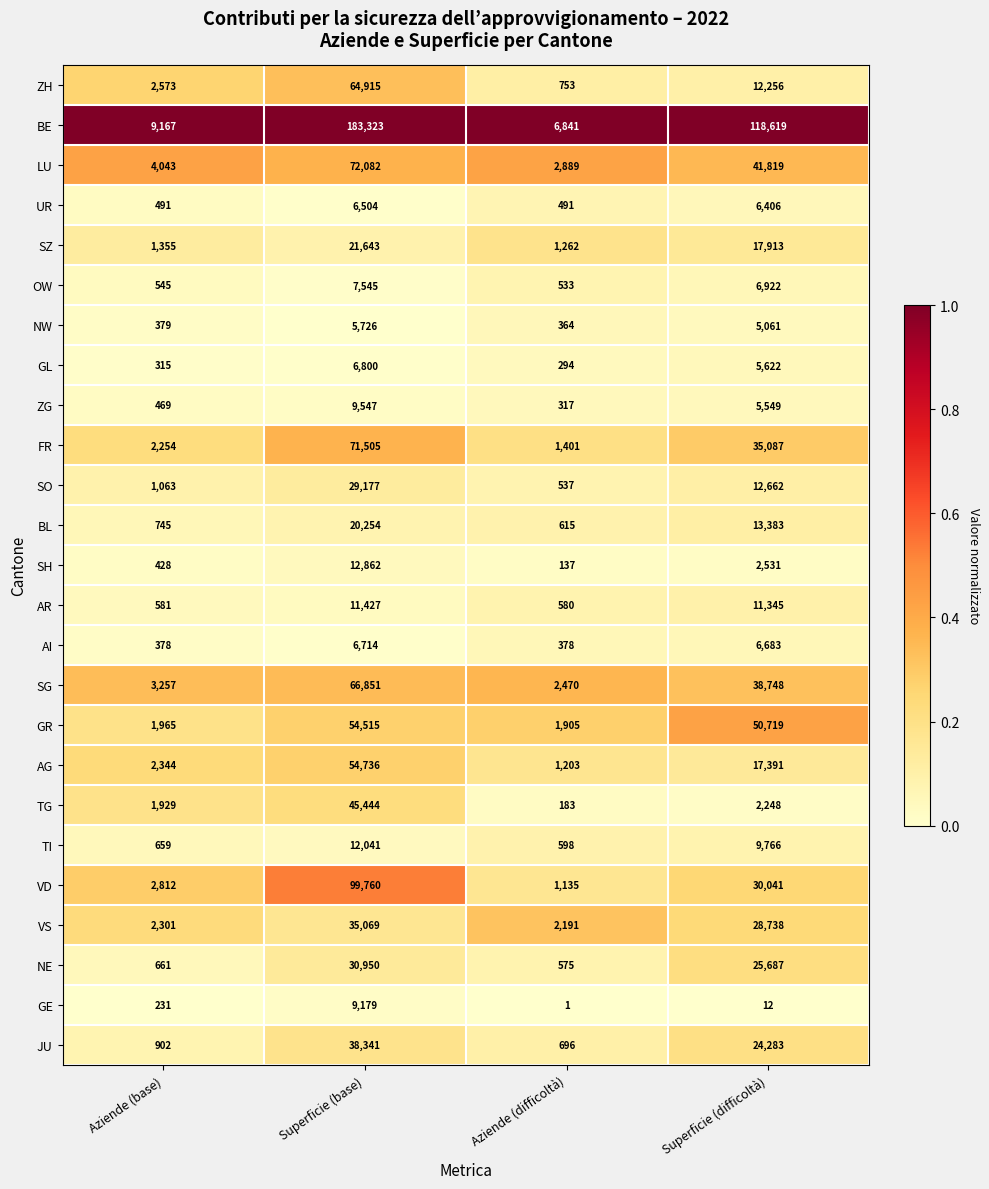

True or false: UR has a value of 491 at Aziende (base).

True